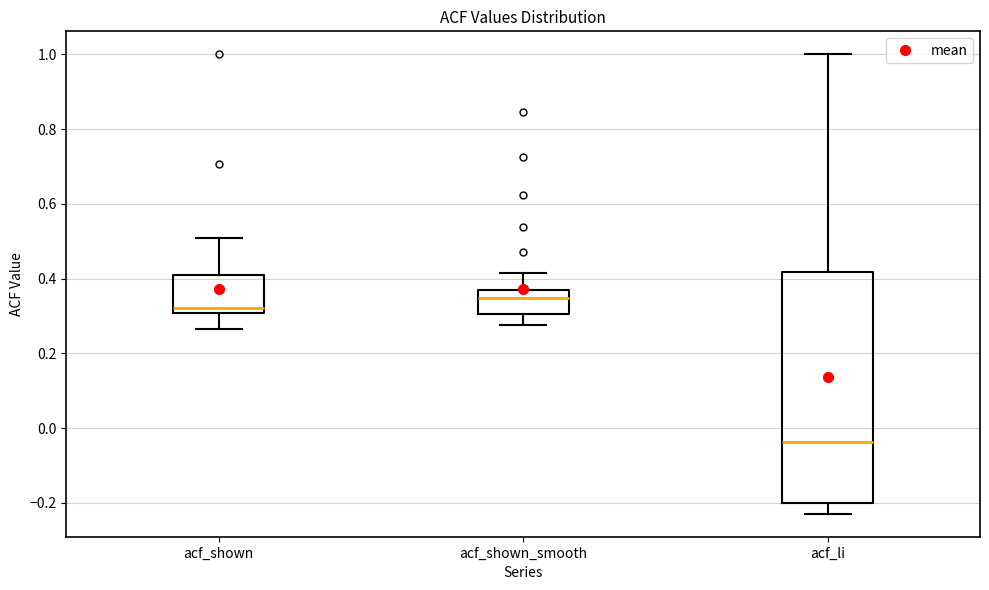

Where does the upper whisker of the box for acf_li end on the y-axis? The values are not printed on the chart, so give them approximately, as read against the axis.

1.00